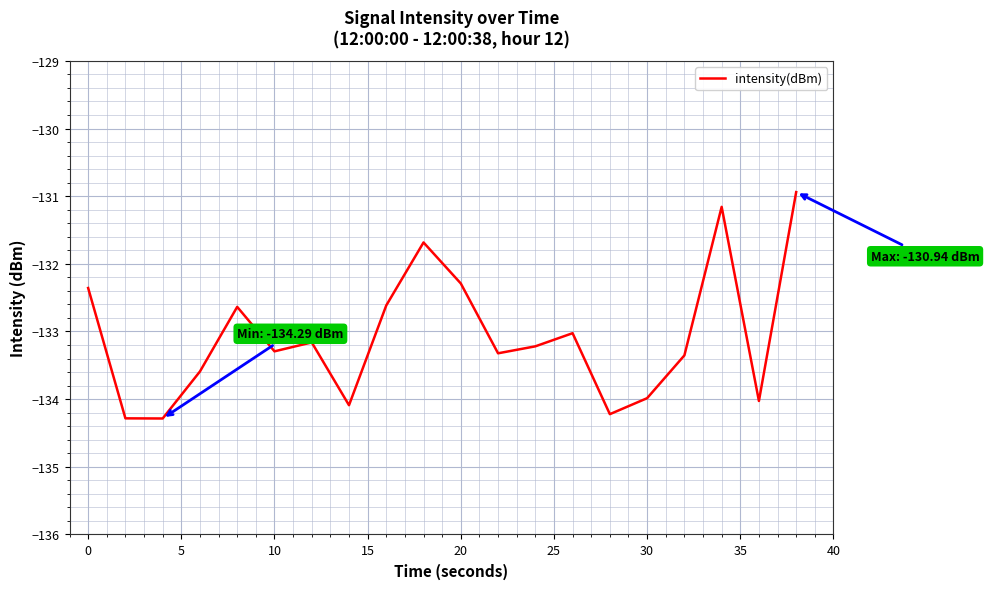

What is the greatest value displayed?

-130.9